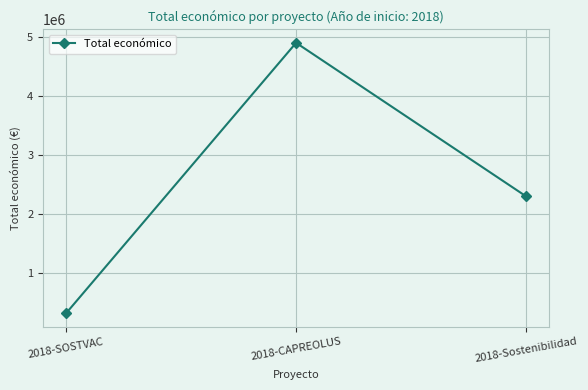

Which label corresponds to the smallest value in the chart?

2018-SOSTVAC